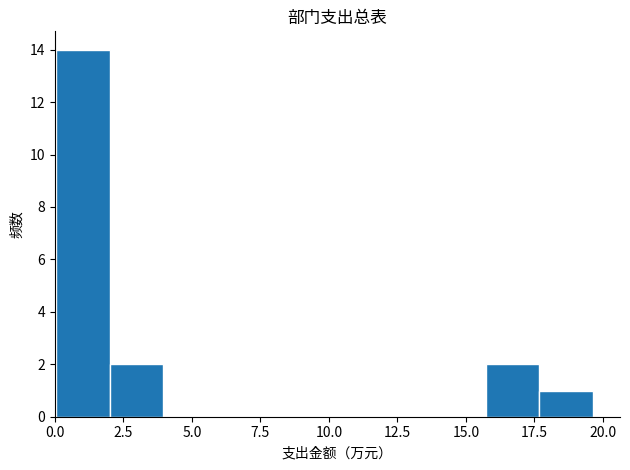

Around what value on the x-axis is the tallest bar? Give the approximate position of its centre, as read against the axis.

1.0